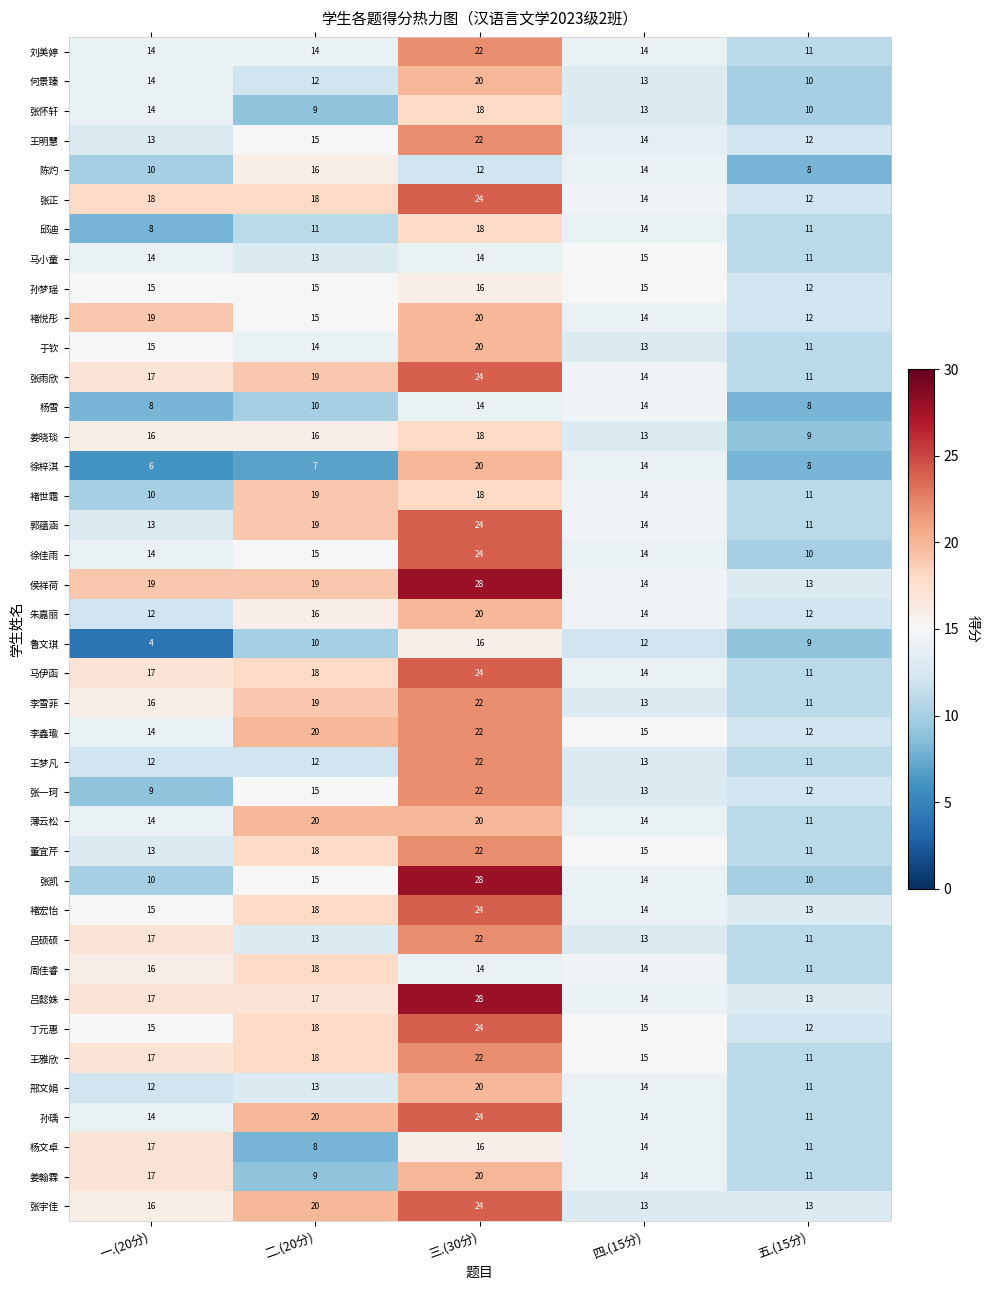

Where does the 褚世霜 series first go above 14?

二.(20分)